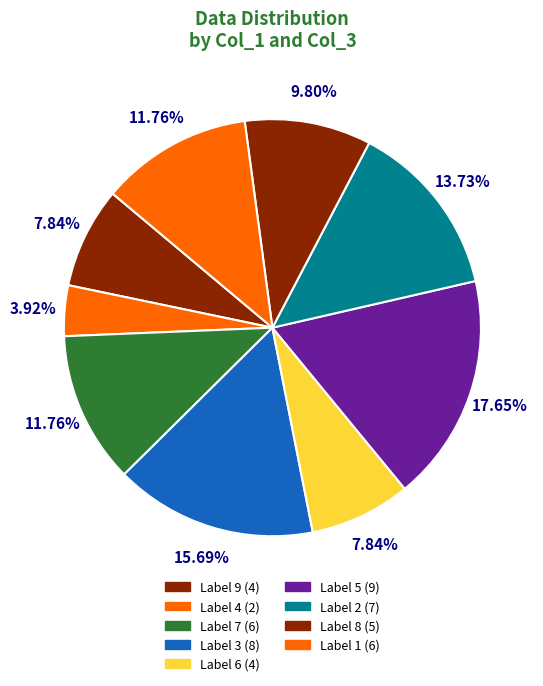

Does any single category account for the majority?

No